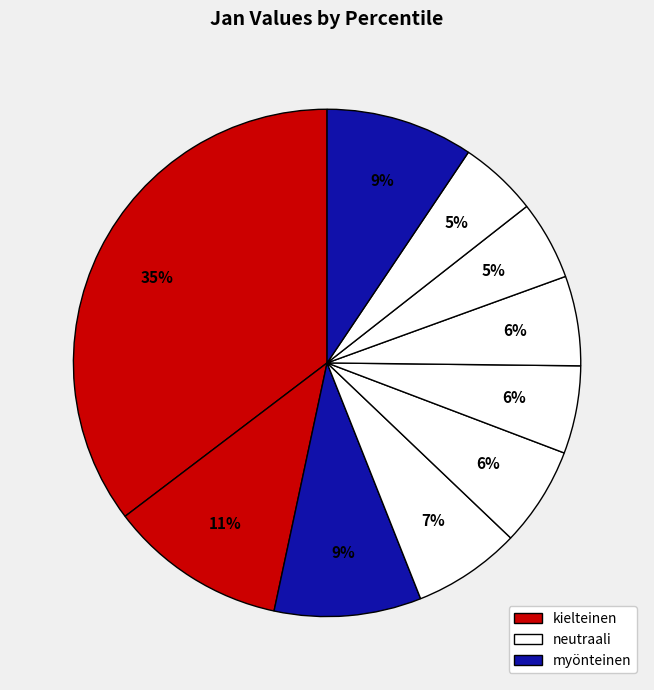

Count the number of slices in the pie.

10